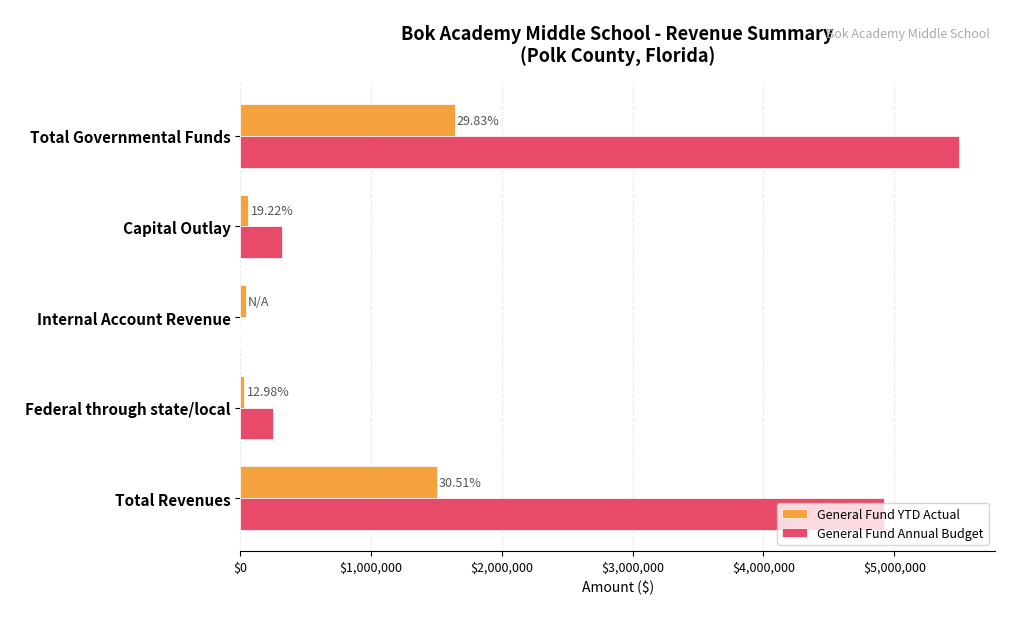

Where is General Fund Annual Budget nearest to the value 2747634?

Total Revenues